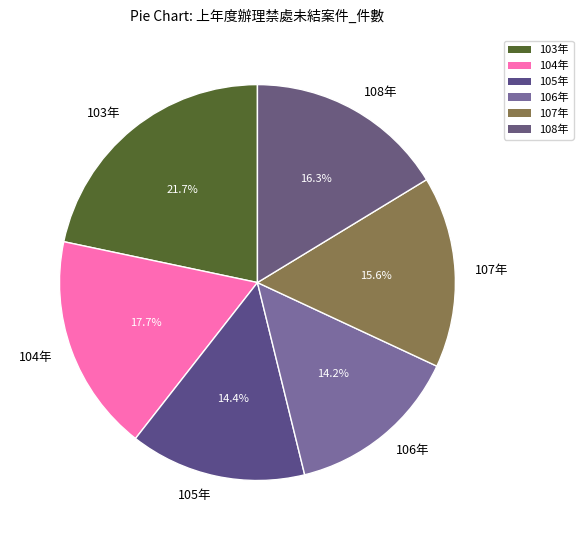

How many slices are in this pie chart?

6